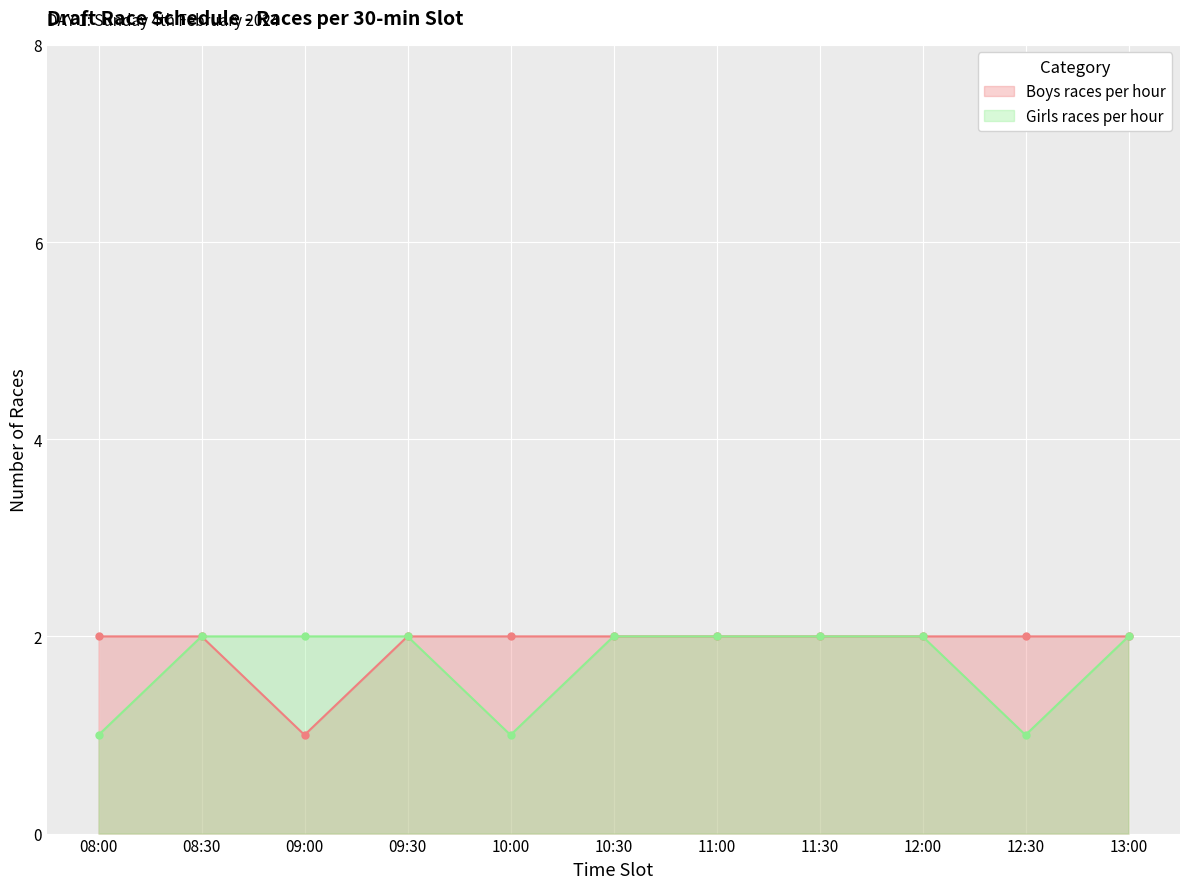

Rank the series at 12:30 from highest to lowest value.

Boys races per hour, Girls races per hour